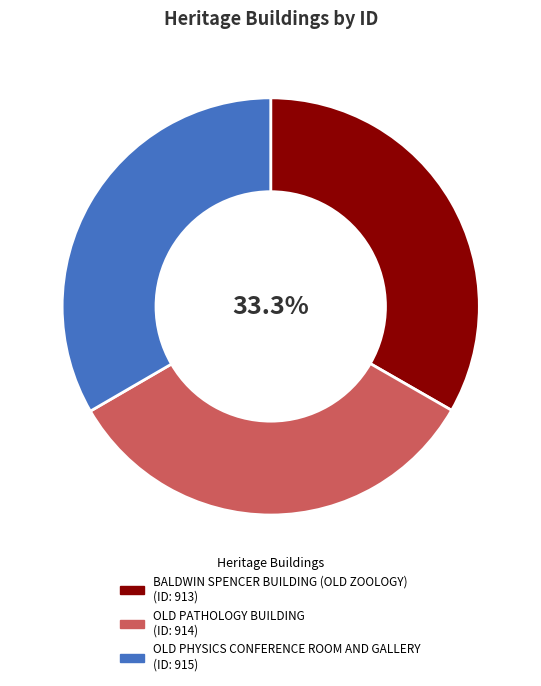

To the nearest percent, what percentage of the pie is OLD PHYSICS CONFERENCE ROOM AND GALLERY?

33%